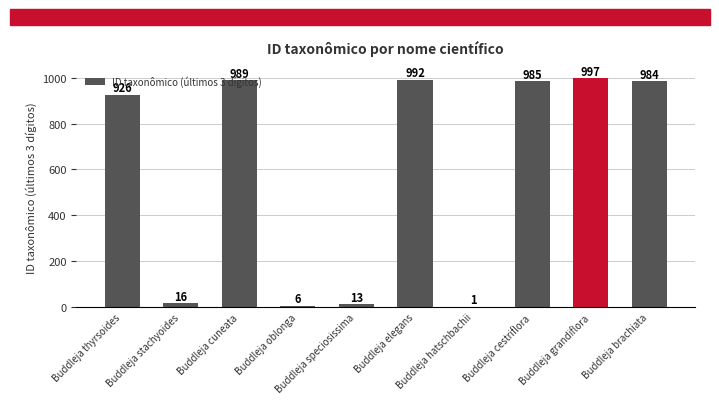

What is the maximum value shown in the chart?

997